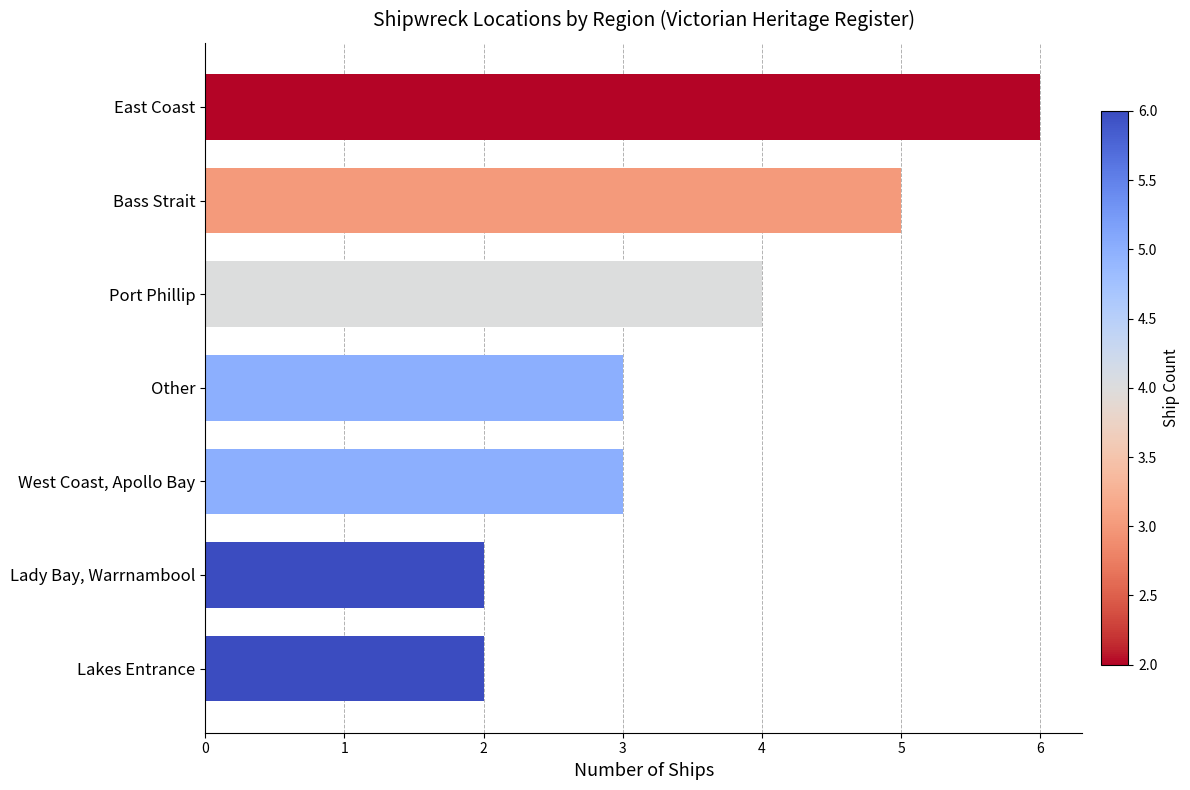

How many values are between 2 and 5?

6